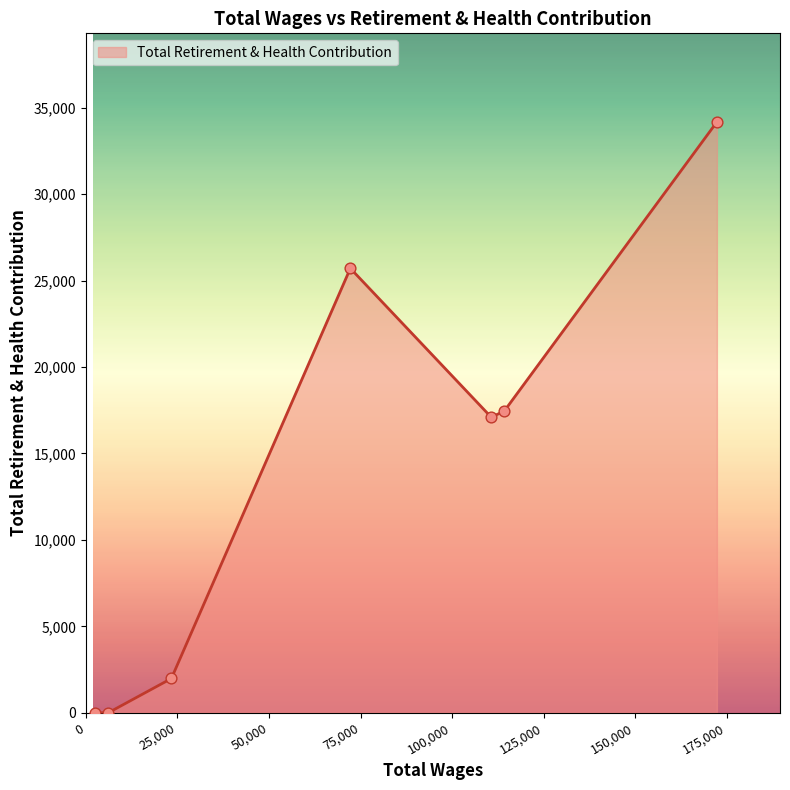

What is the maximum value shown in the chart?

34185